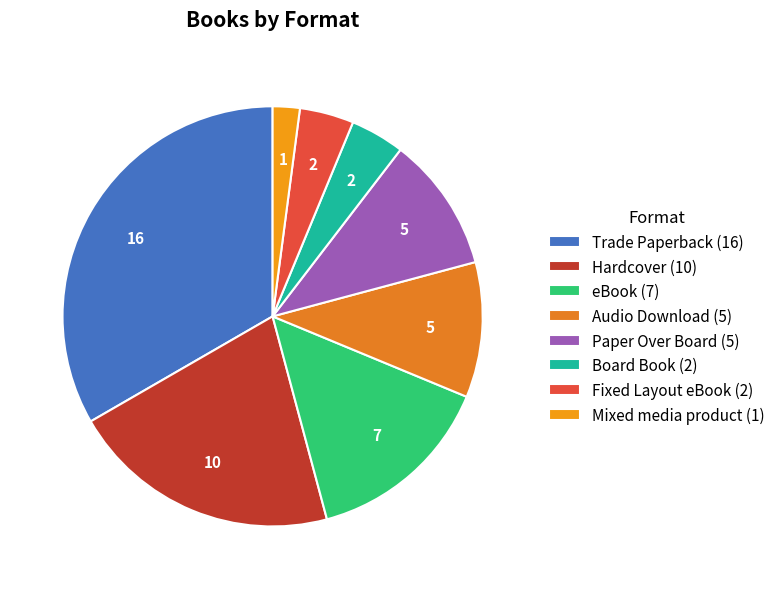

Rank the categories by value from lowest to highest.

Mixed media product, Board Book, Fixed Layout eBook, Audio Download, Paper Over Board, eBook, Hardcover, Trade Paperback